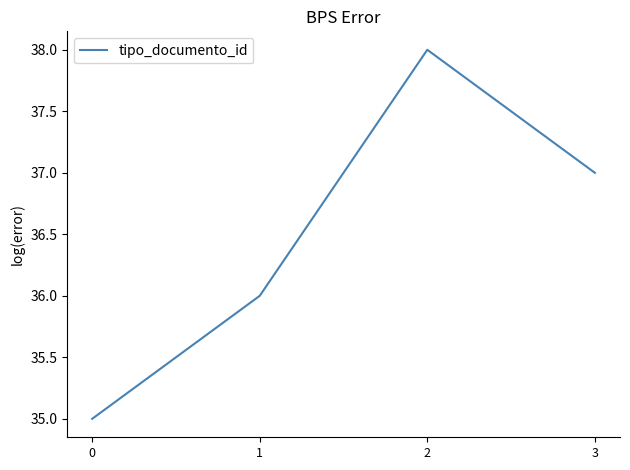

Rank the categories by value from highest to lowest.

2, 3, 1, 0